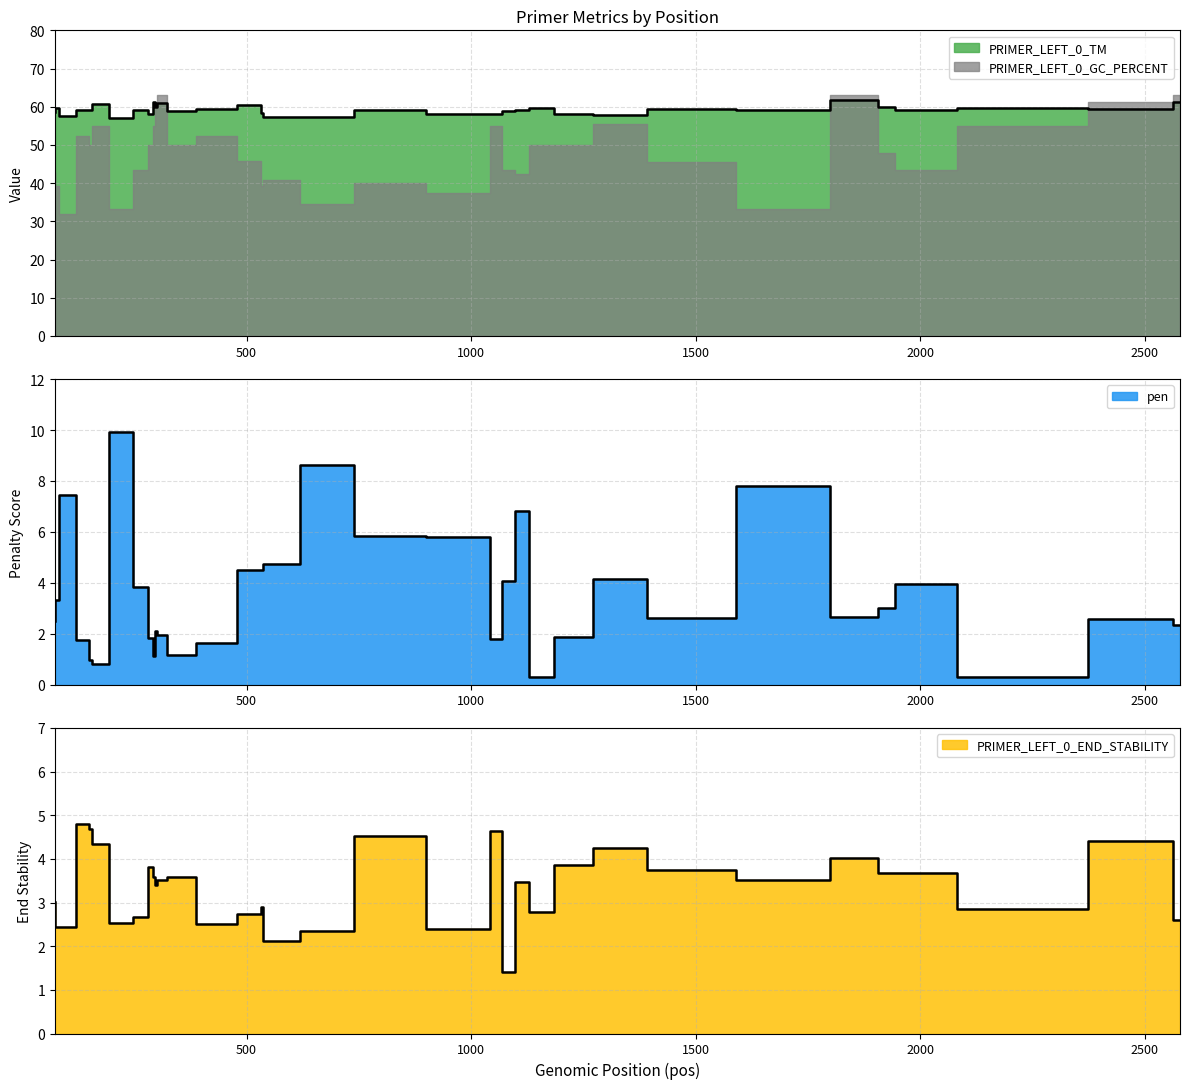

What is the approximate value of PRIMER_LEFT_0_END_STABILITY at 149?

4.7